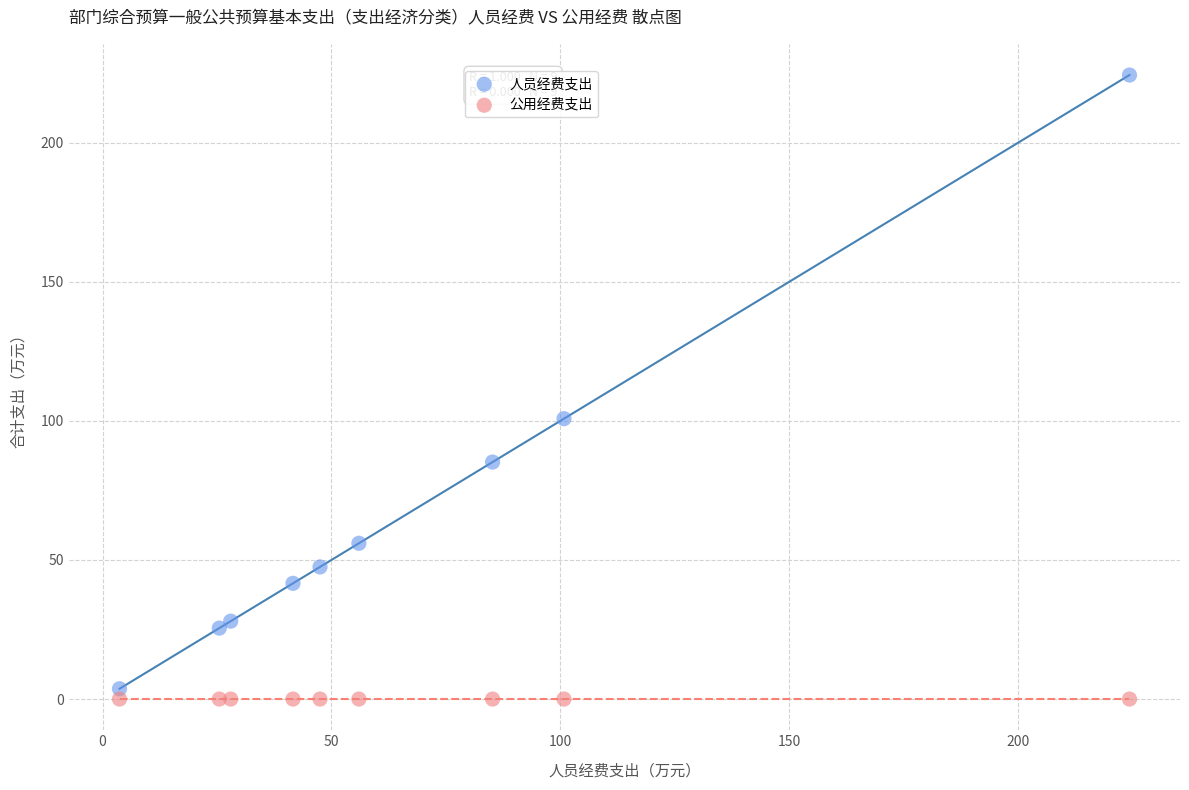

Which series reaches the maximum Y coordinate?

人员经费支出